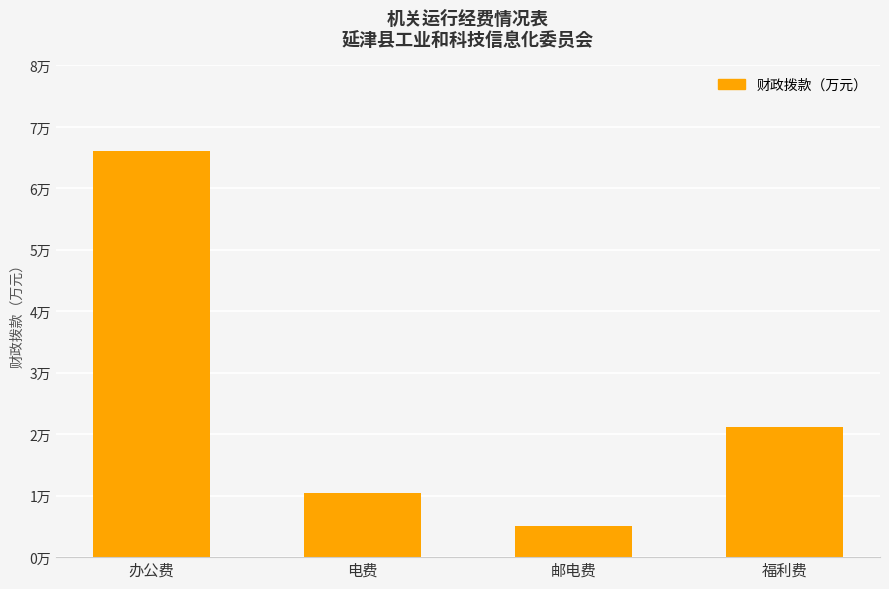

Reading right to left, transcribe all the data shown in this chart.

福利费=2.1	邮电费=0.5	电费=1.1	办公费=6.6